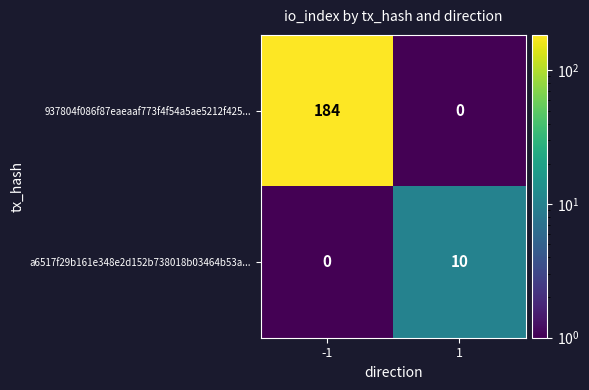

How many data points does each series have?

2